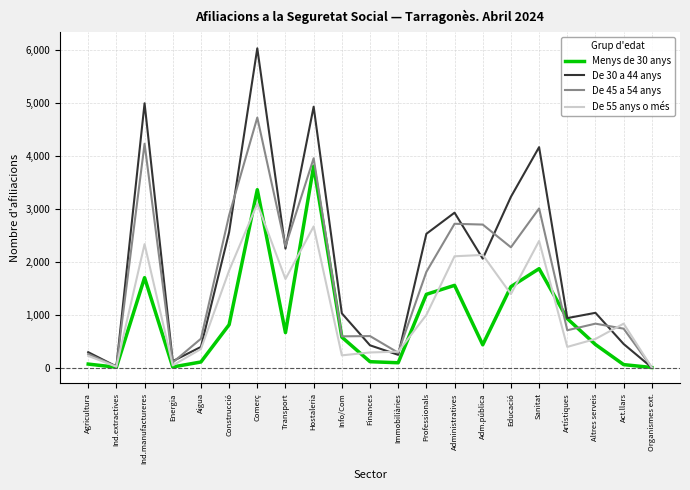

Which series has the largest range (max minus min)?

De 30 a 44 anys